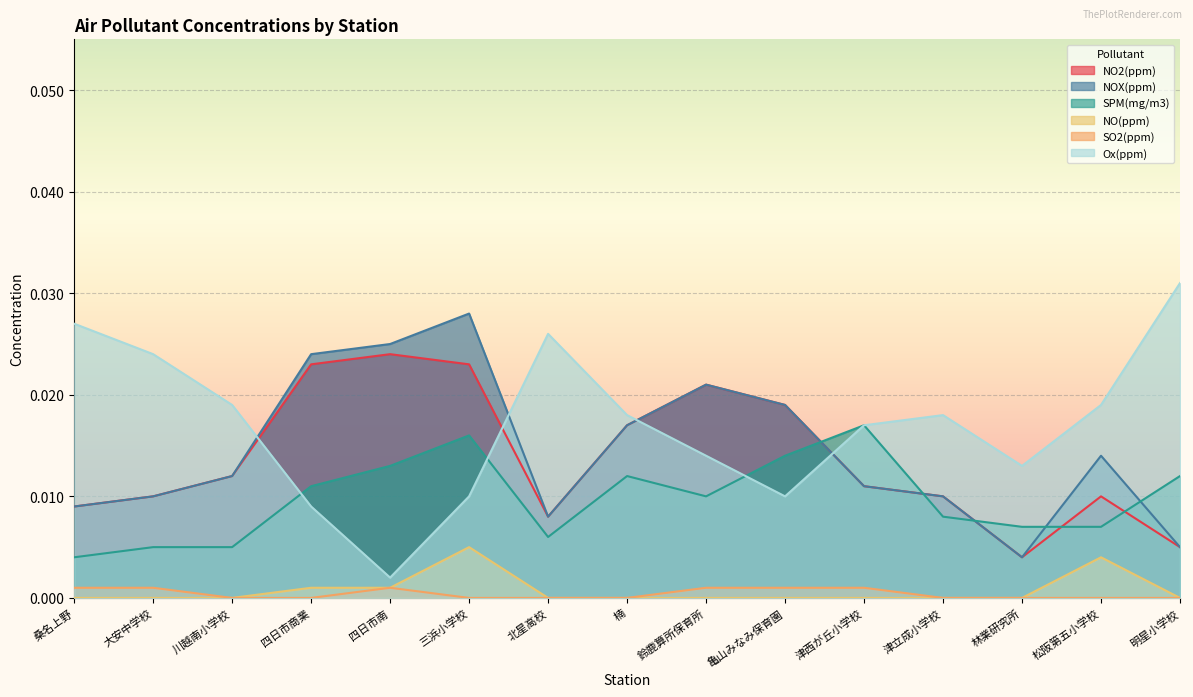

The NOX(ppm) series shows 0.0 at 明星小学校. True or false?

False